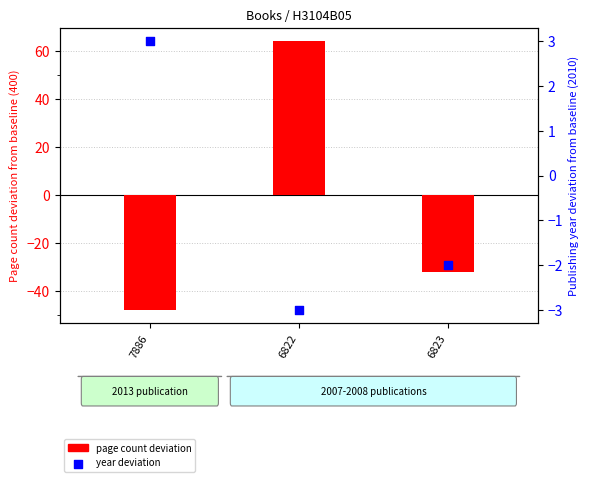

Between 7886 and 6822, which is larger?

6822